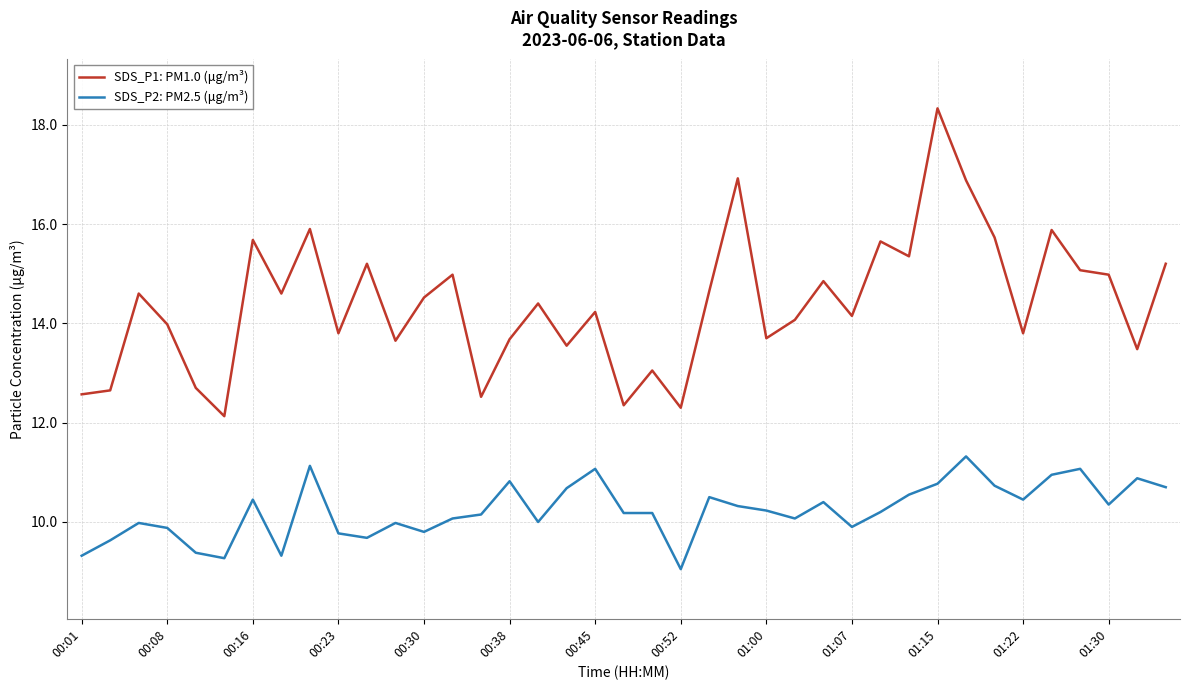

Which series has the largest range (max minus min)?

SDS_P1: PM1.0 (μg/m³)